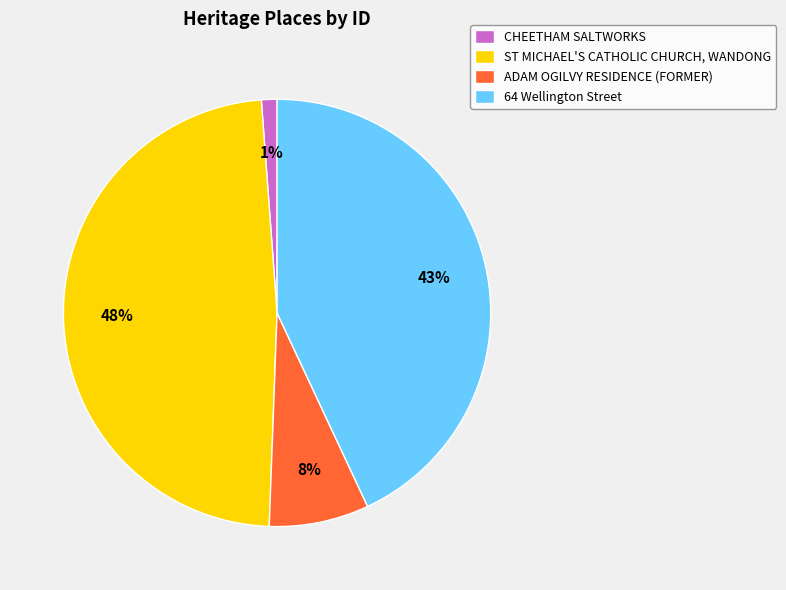

Does ST MICHAEL'S CATHOLIC CHURCH, WANDONG represent more than half of the total?

No